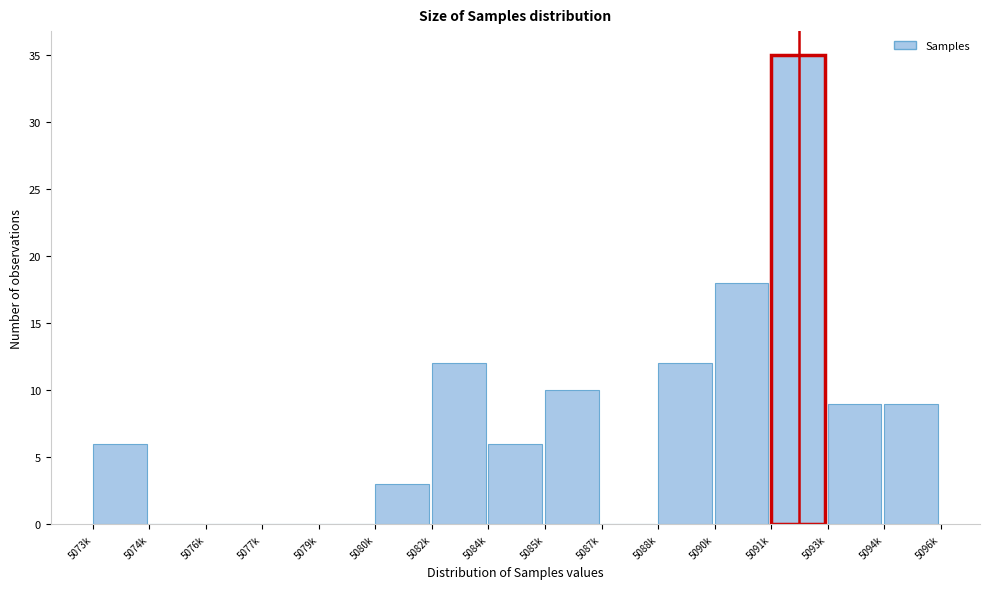

Reading right to left, transcribe all the data shown in this chart.

5094k=9	5093k=9	5091k=35	5090k=18	5088k=12	5087k=0	5085k=10	5084k=6	5082k=12	5080k=3	5079k=0	5077k=0	5076k=0	5074k=0	5073k=6